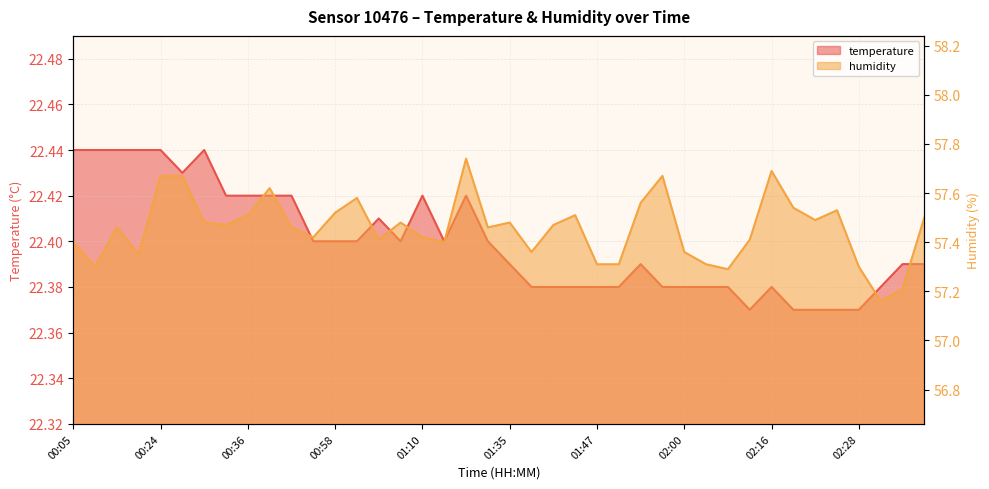

How many categories are shown in the chart?

40